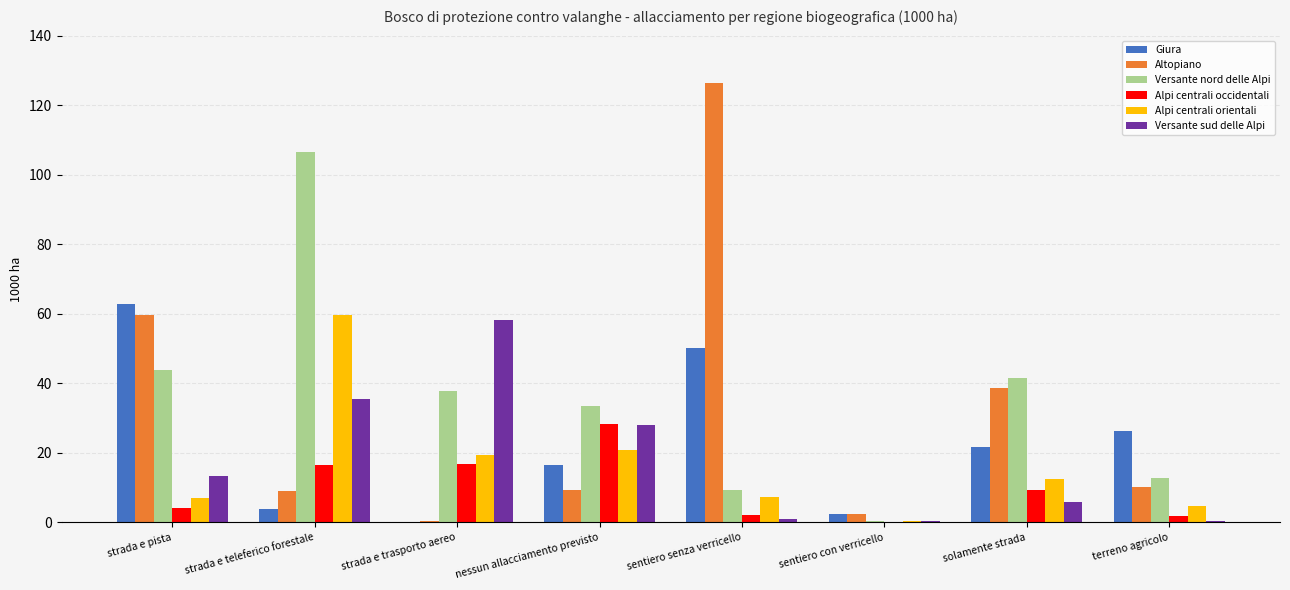

True or false: Giura has a value of 62.8 at strada e pista.

True